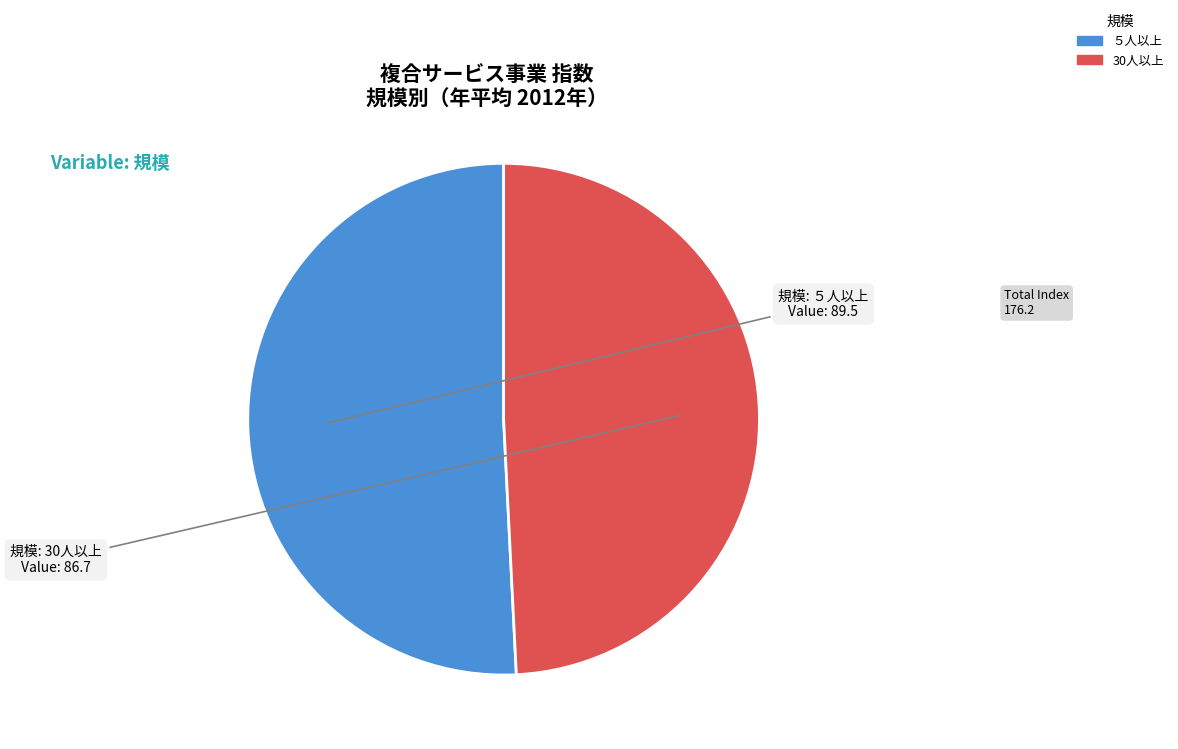

Count the number of slices in the pie.

2